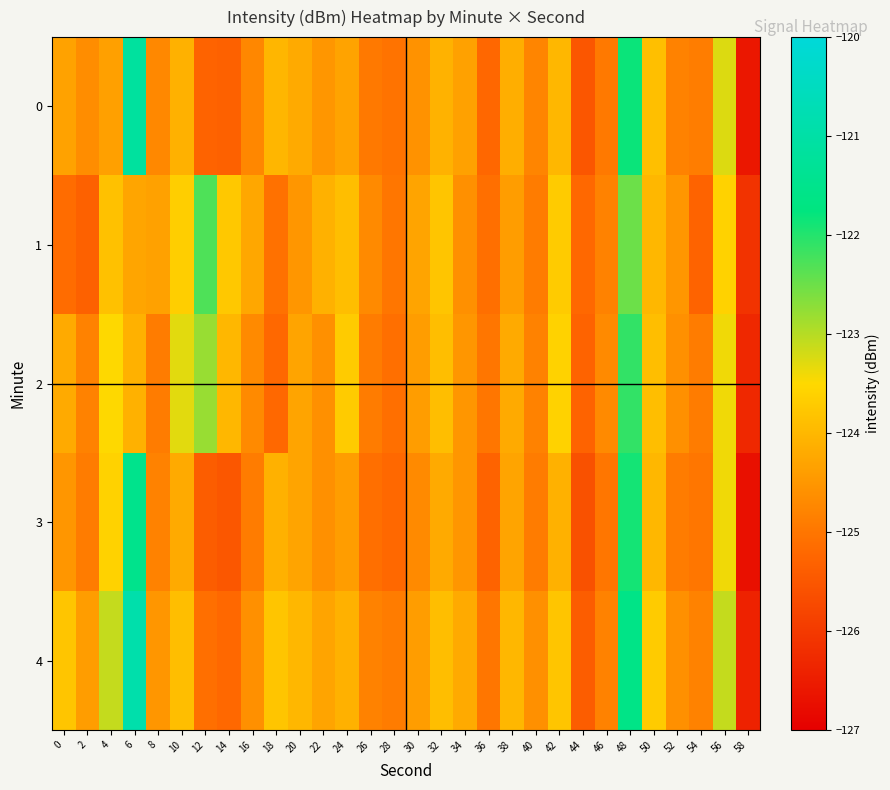

What is the greatest value displayed?

-120.9